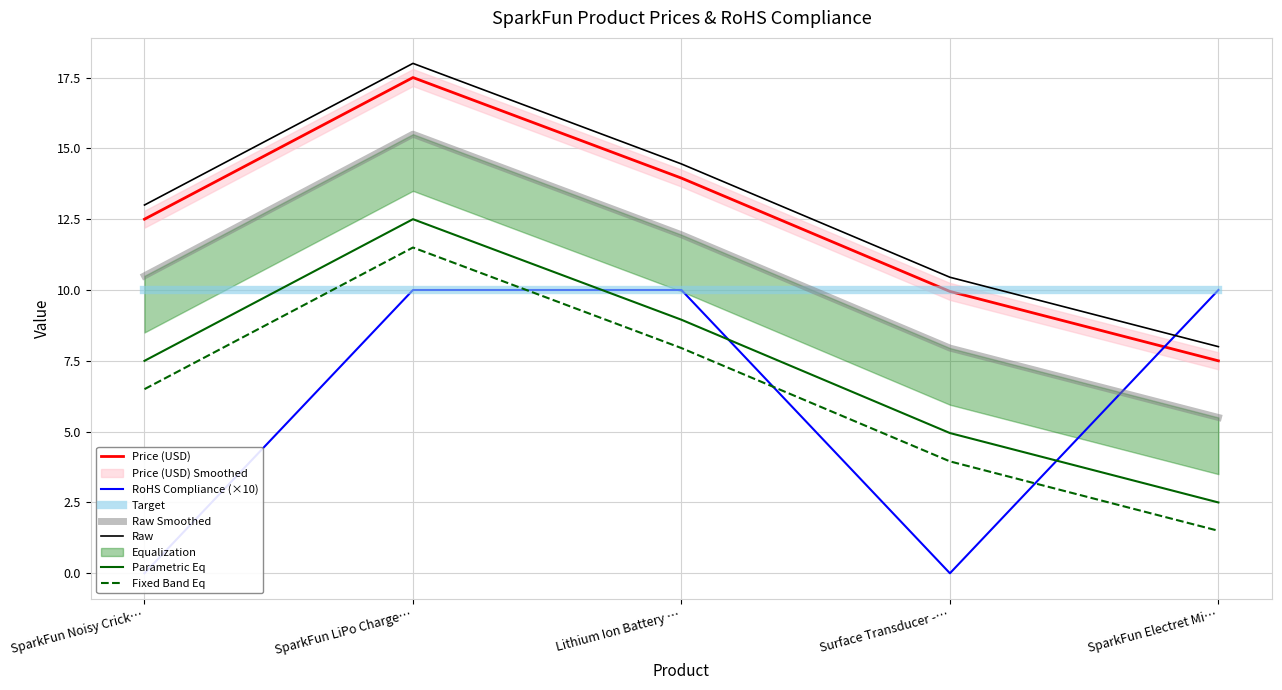

List the labels in order of Price (USD) value, largest first.

SparkFun LiPo Charge…, Lithium Ion Battery …, SparkFun Noisy Crick…, Surface Transducer -…, SparkFun Electret Mi…